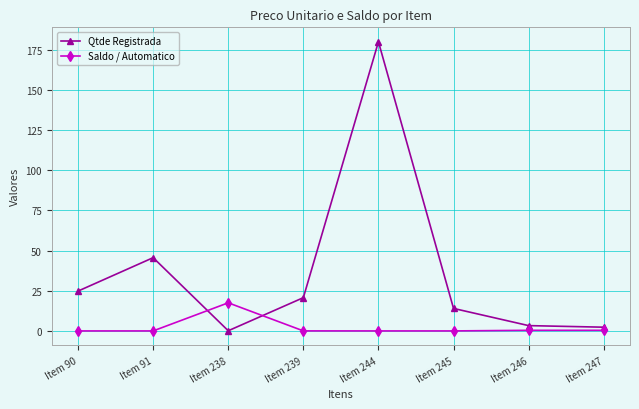

How many lines are shown in the chart?

2